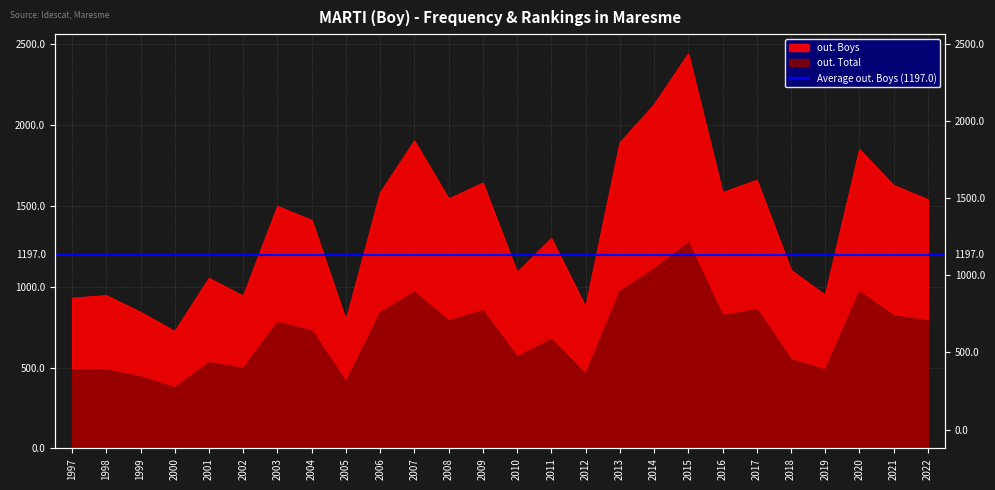

What is the sum of the out. Total values at 1999 and 2013?

1416